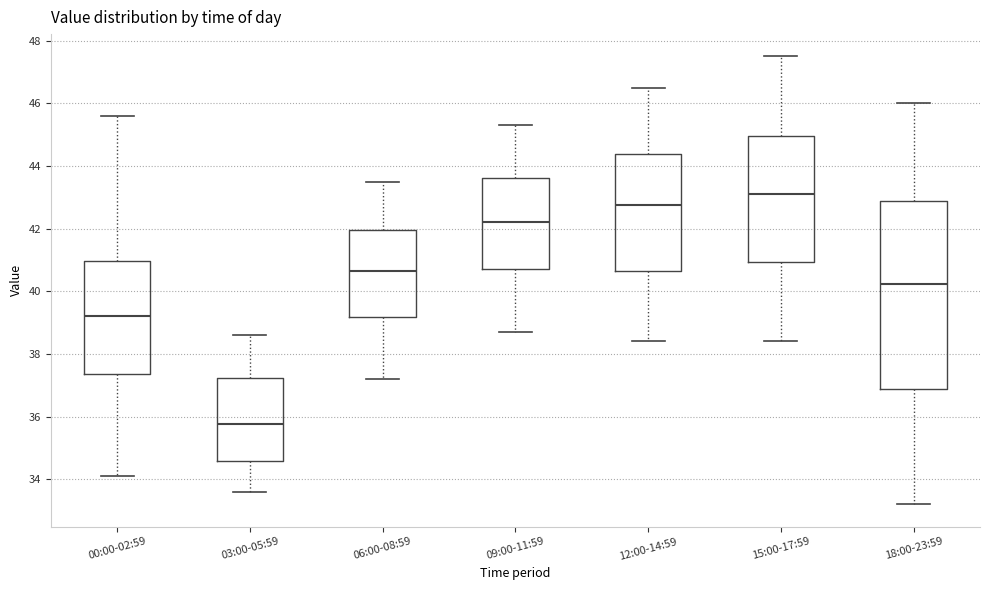

Reading left to right, transcribe this box plot: for each box, give where its median line is, the range the box spans, and where its two whiskers end, as read against the y-axis. The values are not printed on the chart, so give them approximately, as read against the axis.

00:00-02:59: median 39.2, box 37.4 to 41.0, whiskers 34.2 to 45.6
03:00-05:59: median 35.8, box 34.6 to 37.2, whiskers 33.6 to 38.6
06:00-08:59: median 40.6, box 39.2 to 42.0, whiskers 37.2 to 43.6
09:00-11:59: median 42.2, box 40.8 to 43.6, whiskers 38.8 to 45.4
12:00-14:59: median 42.8, box 40.6 to 44.4, whiskers 38.4 to 46.6
15:00-17:59: median 43.2, box 41.0 to 45.0, whiskers 38.4 to 47.6
18:00-23:59: median 40.2, box 36.8 to 43.0, whiskers 33.2 to 46.0